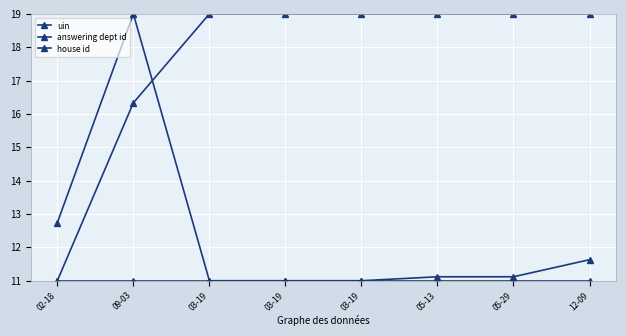

What is the smallest value displayed?

11.0